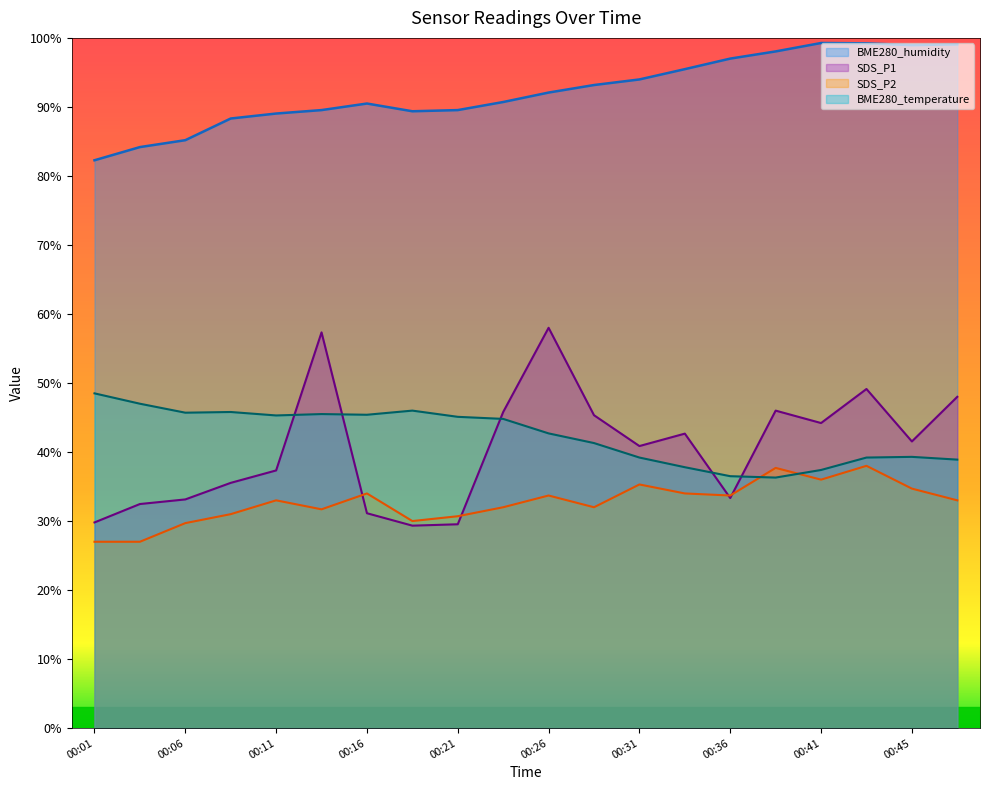

Which series has the widest spread of values?

SDS_P1